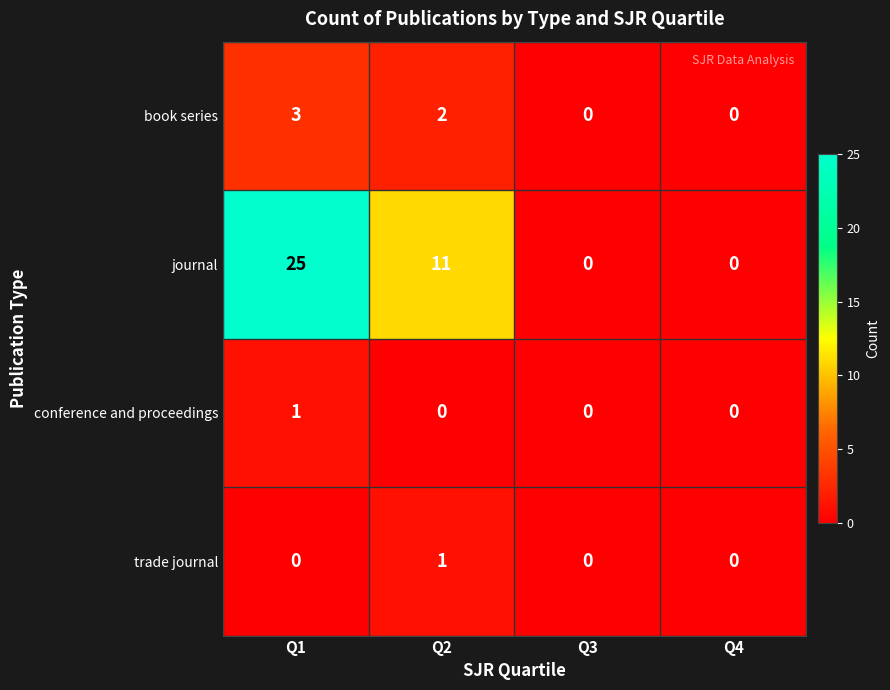

The value of trade journal at Q2 is 1. True or false?

True